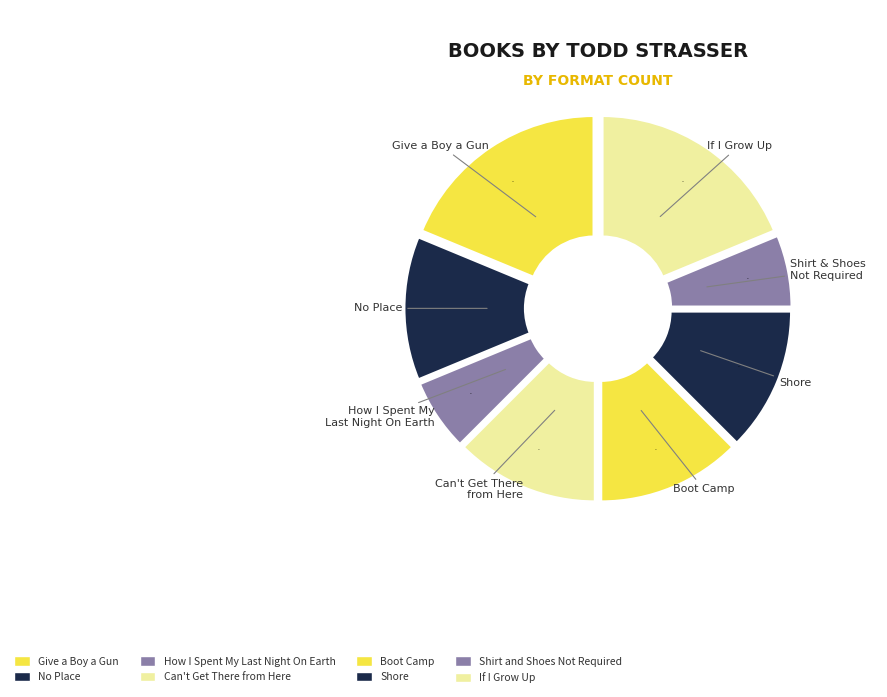

What is the change in value from Give a Boy a Gun to Can't Get There from Here?

-1